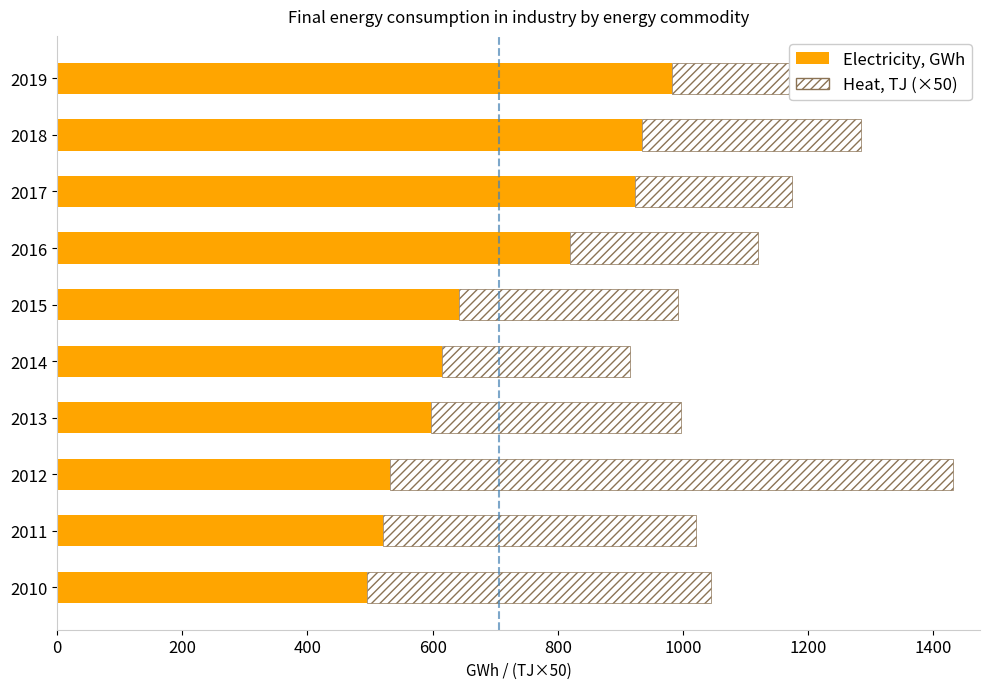

What are all the series names shown in the legend?

Electricity, GWh, Heat, TJ (×50)